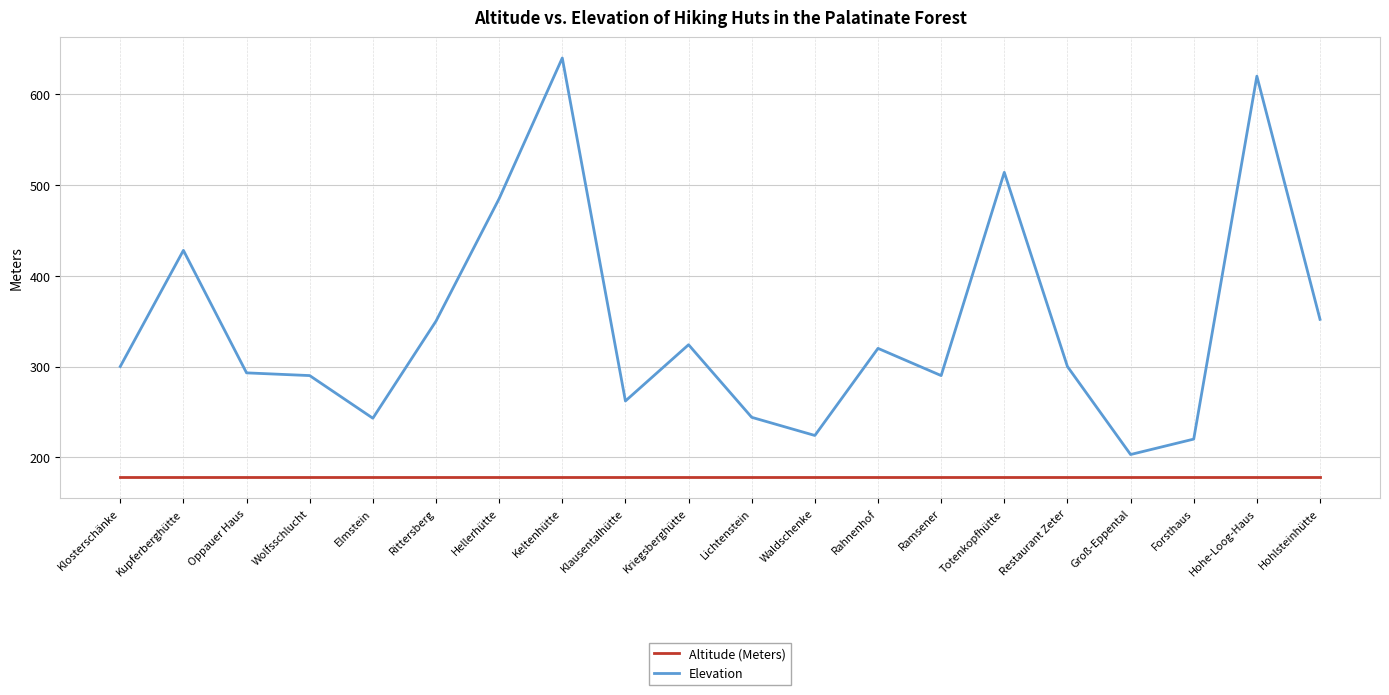

Which series changed the most between Klosterschänke and Wolfsschlucht?

Elevation